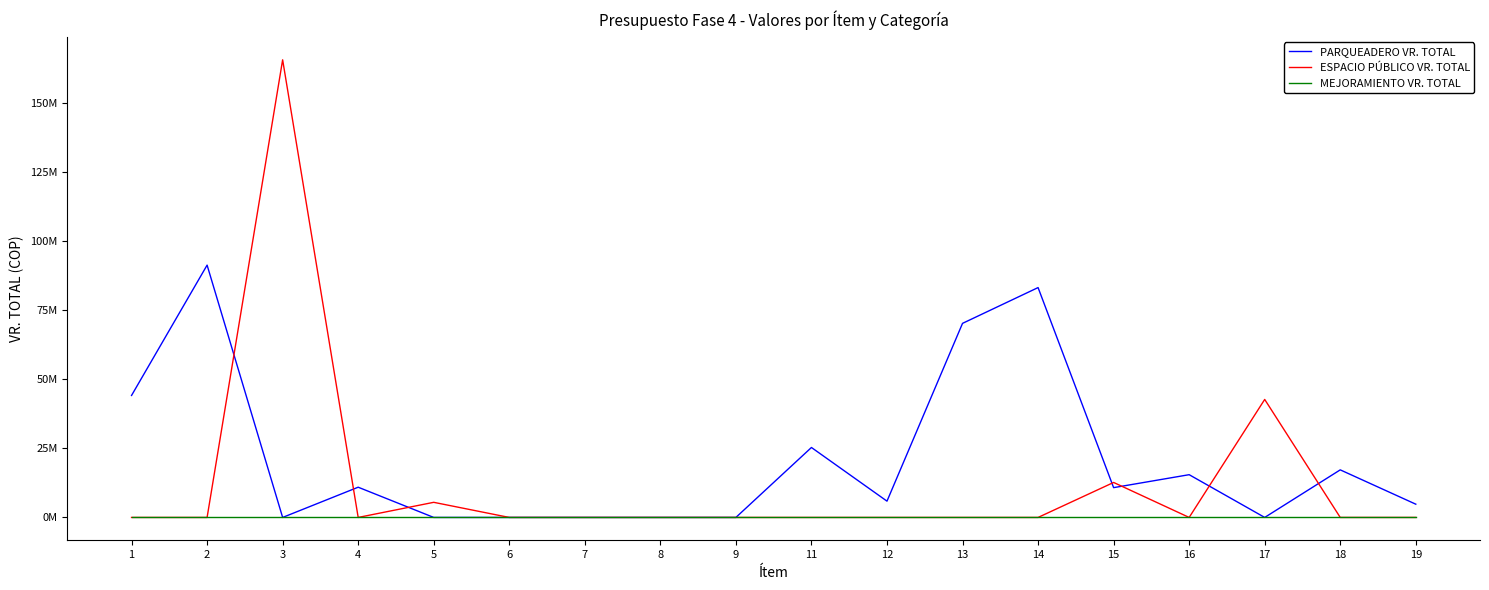

What are all the series names shown in the legend?

PARQUEADERO VR. TOTAL, ESPACIO PÚBLICO VR. TOTAL, MEJORAMIENTO VR. TOTAL